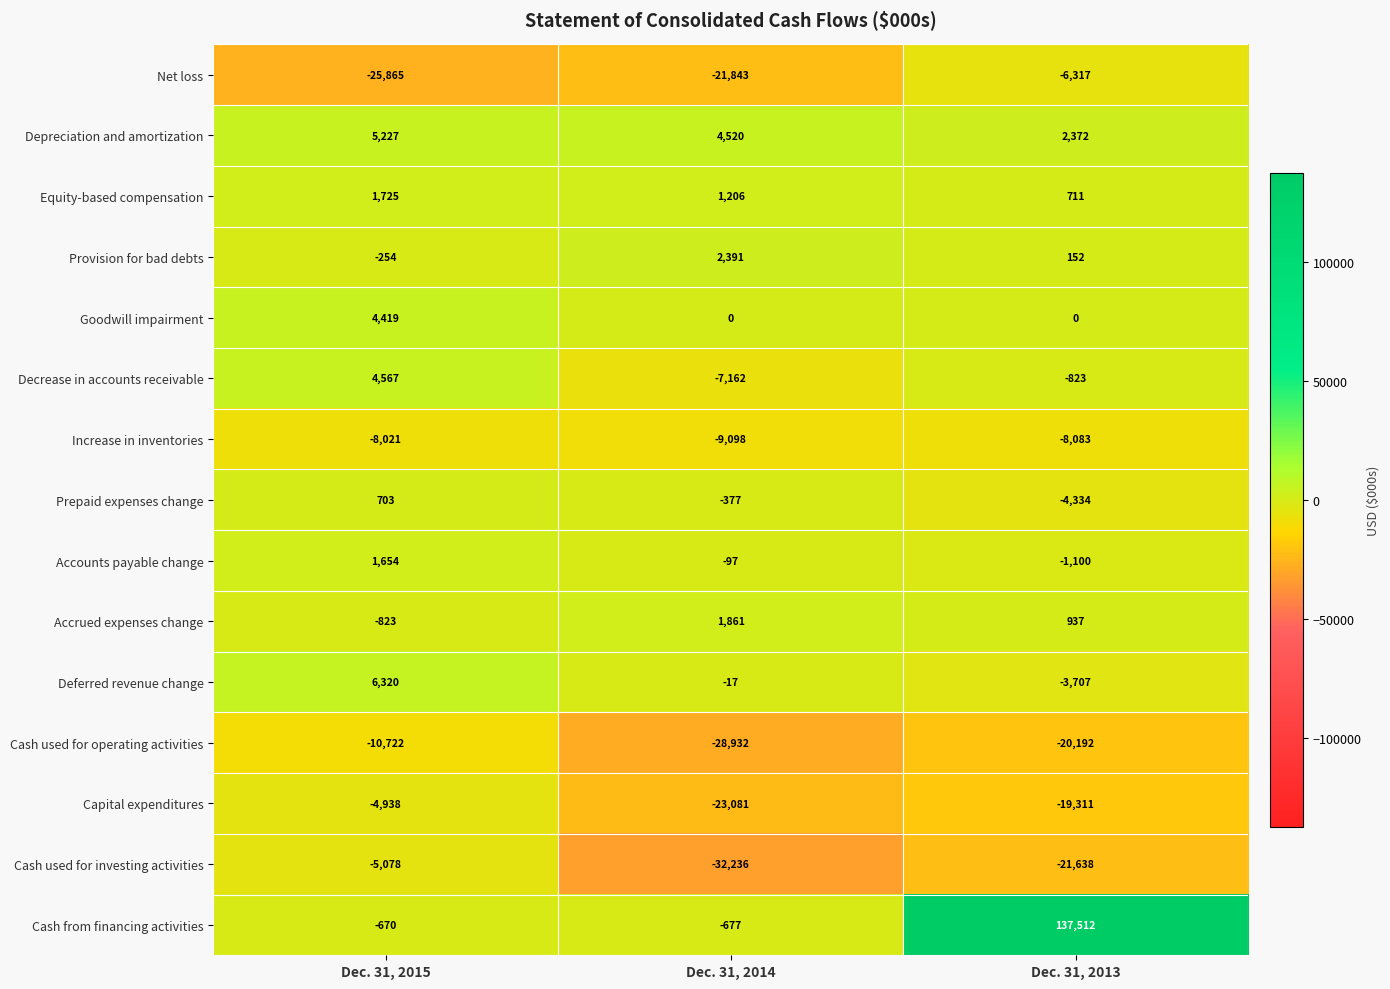

List the labels in order of Deferred revenue change value, largest first.

Dec. 31, 2015, Dec. 31, 2014, Dec. 31, 2013